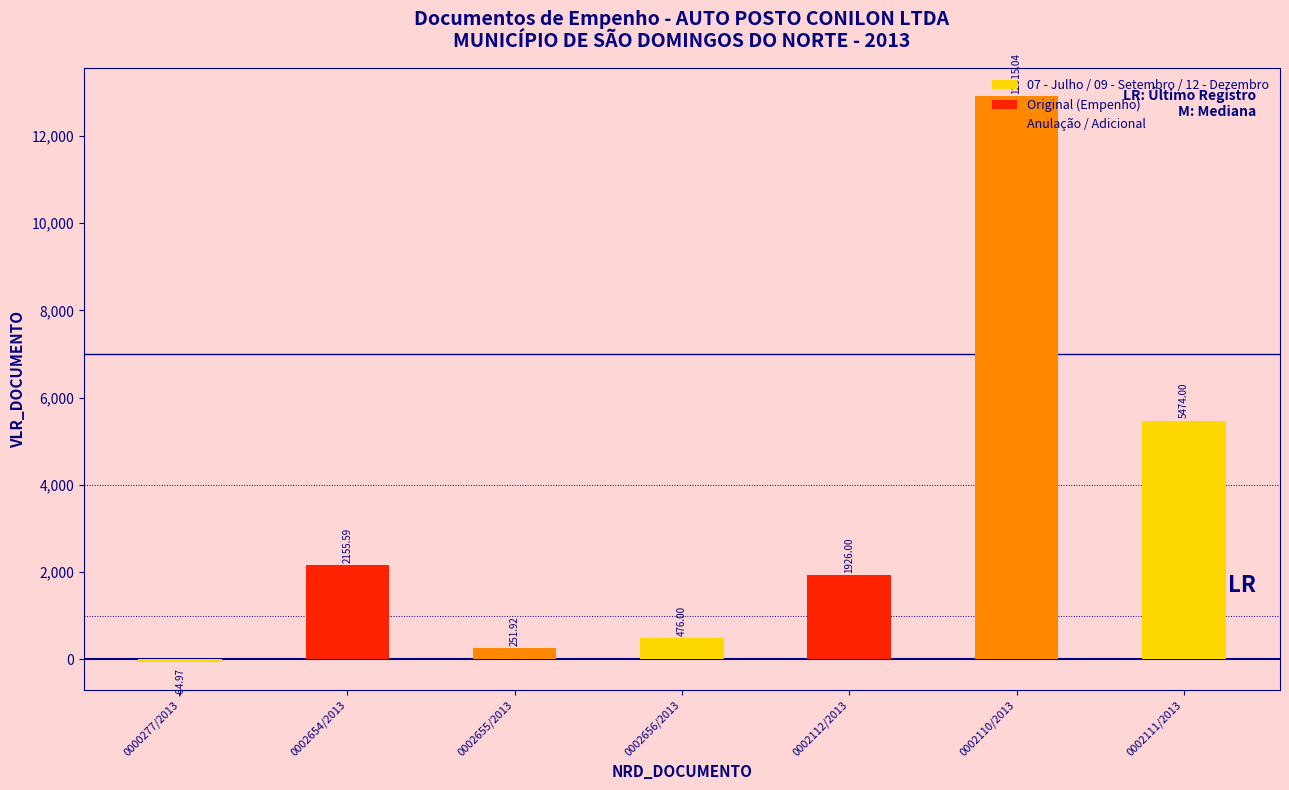

How many bars are there in total?

7